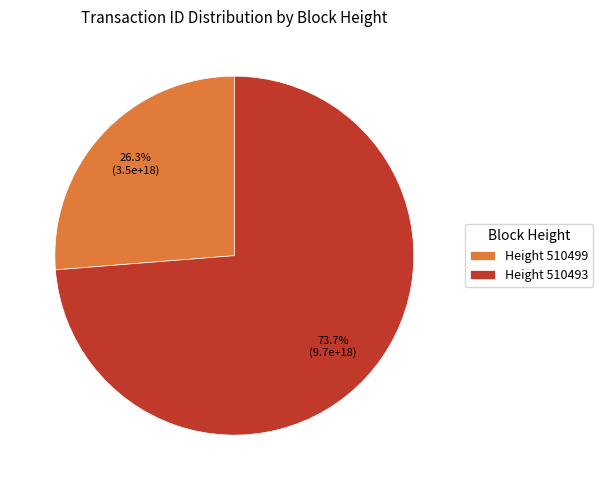

What is the majority slice?

Height 510493